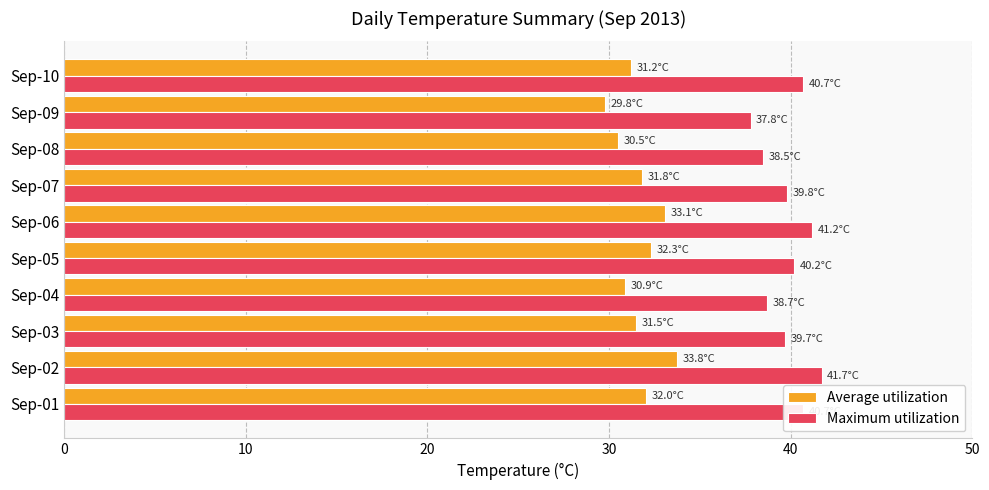

What is the difference between the maximum and second lowest values in the Maximum utilization series?

3.2